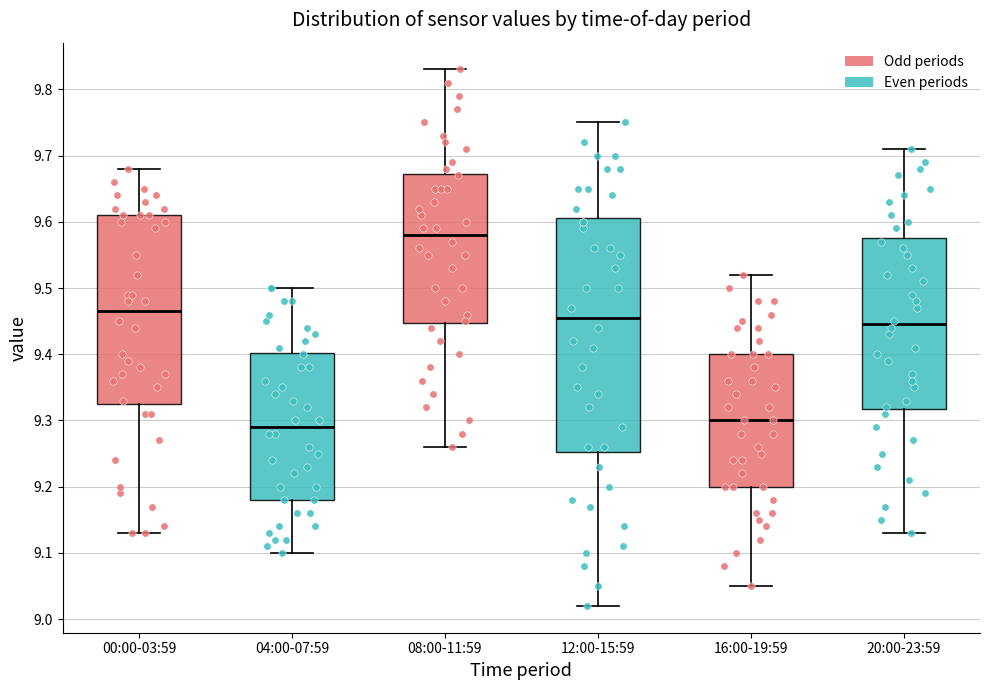

Reading left to right, transcribe this box plot: for each box, give where its median line is, the range the box spans, and where its two whiskers end, as read against the y-axis. The values are not printed on the chart, so give them approximately, as read against the axis.

00:00-03:59: median 9.47, box 9.33 to 9.61, whiskers 9.13 to 9.68
04:00-07:59: median 9.29, box 9.18 to 9.40, whiskers 9.10 to 9.50
08:00-11:59: median 9.58, box 9.45 to 9.67, whiskers 9.26 to 9.83
12:00-15:59: median 9.46, box 9.25 to 9.61, whiskers 9.02 to 9.75
16:00-19:59: median 9.30, box 9.20 to 9.40, whiskers 9.05 to 9.52
20:00-23:59: median 9.45, box 9.32 to 9.58, whiskers 9.13 to 9.71